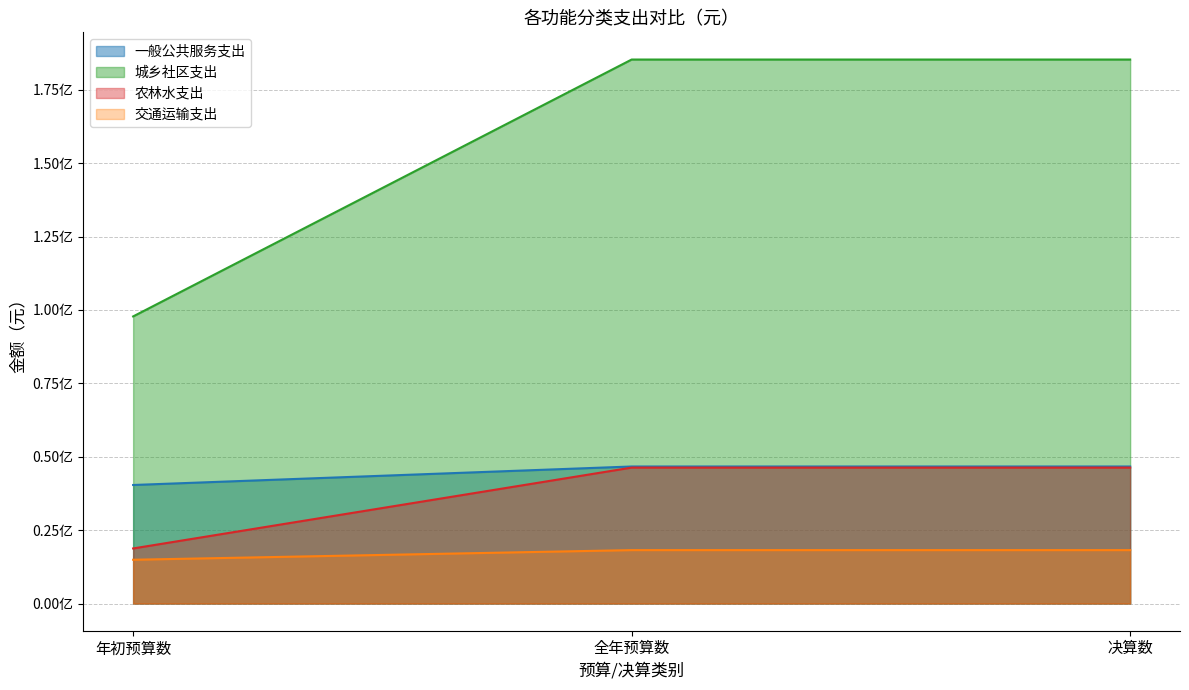

Is it true that 农林水支出 equals 46298736.8 at 全年预算数?

True